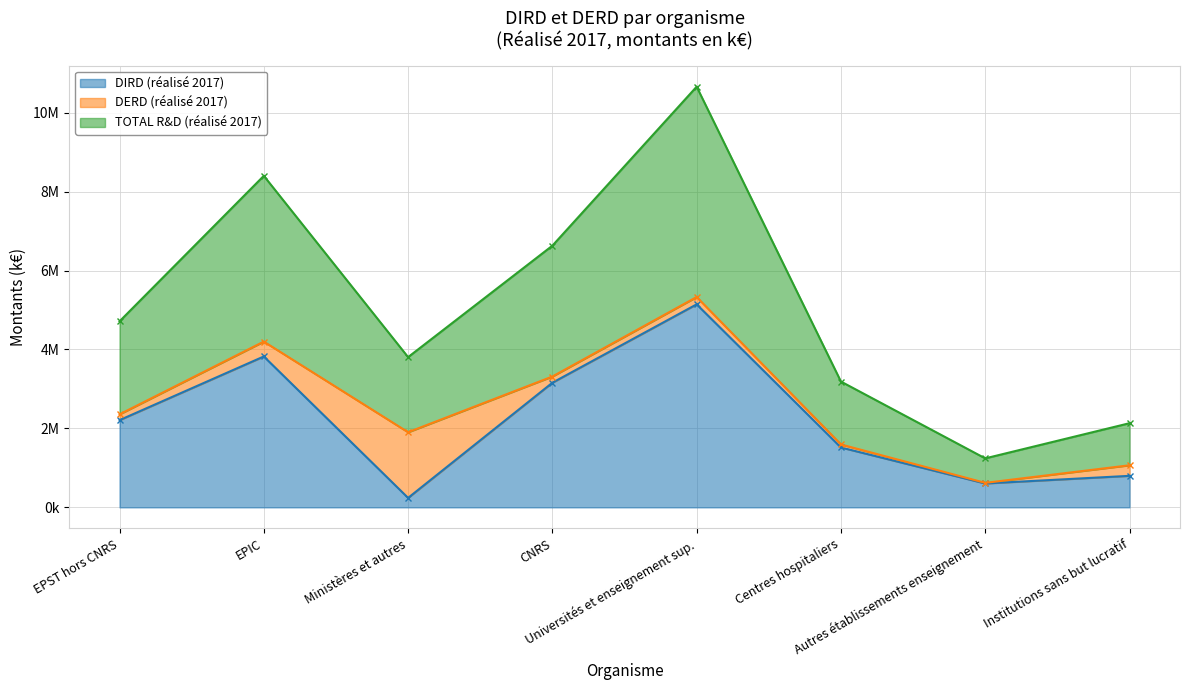

Which series has the largest total across all categories?

TOTAL R&D (réalisé 2017)